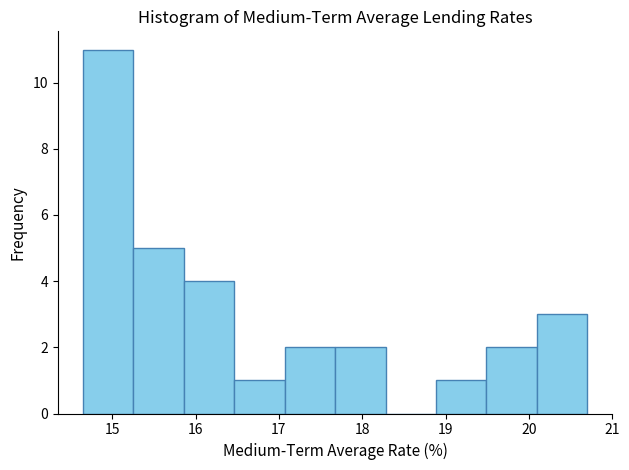

Reading left to right, list every bar in this chart as the range it spans on the x-axis followed by its height. Neither the bar edges nor the heights are printed on the chart, so give them approximately, as read against the axes.

14.7 to 15.3: 11
15.3 to 15.9: 5
15.9 to 16.5: 4
16.5 to 17.1: 1
17.1 to 17.7: 2
17.7 to 18.3: 2
18.3 to 18.9: 0
18.9 to 19.5: 1
19.5 to 20.1: 2
20.1 to 20.7: 3